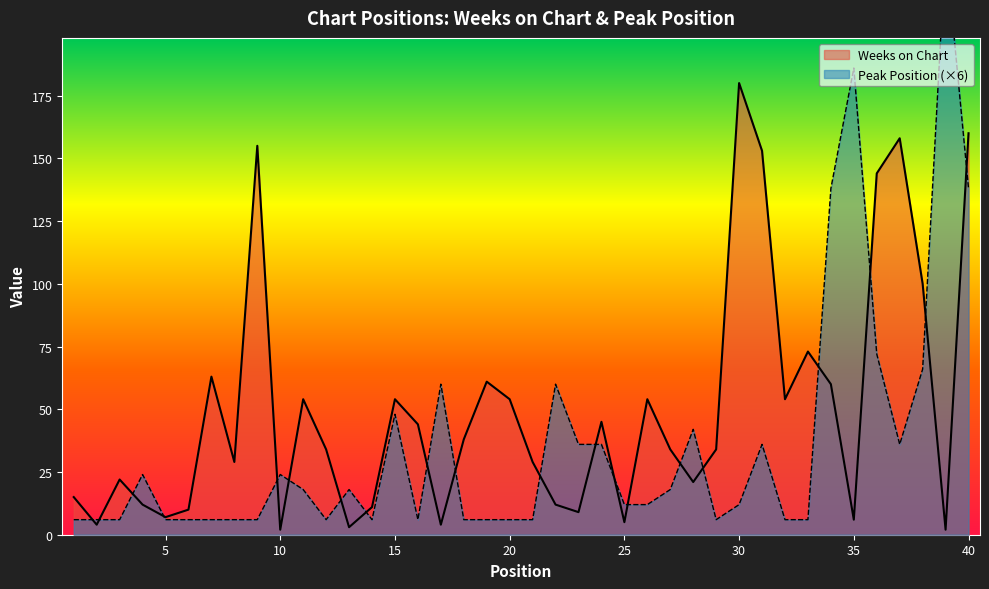

Read the Peak Position value at 23, to the nearest 50.

50